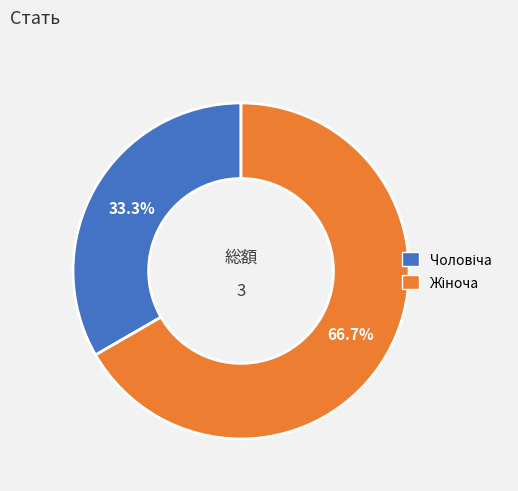

Does any single category account for the majority?

Yes